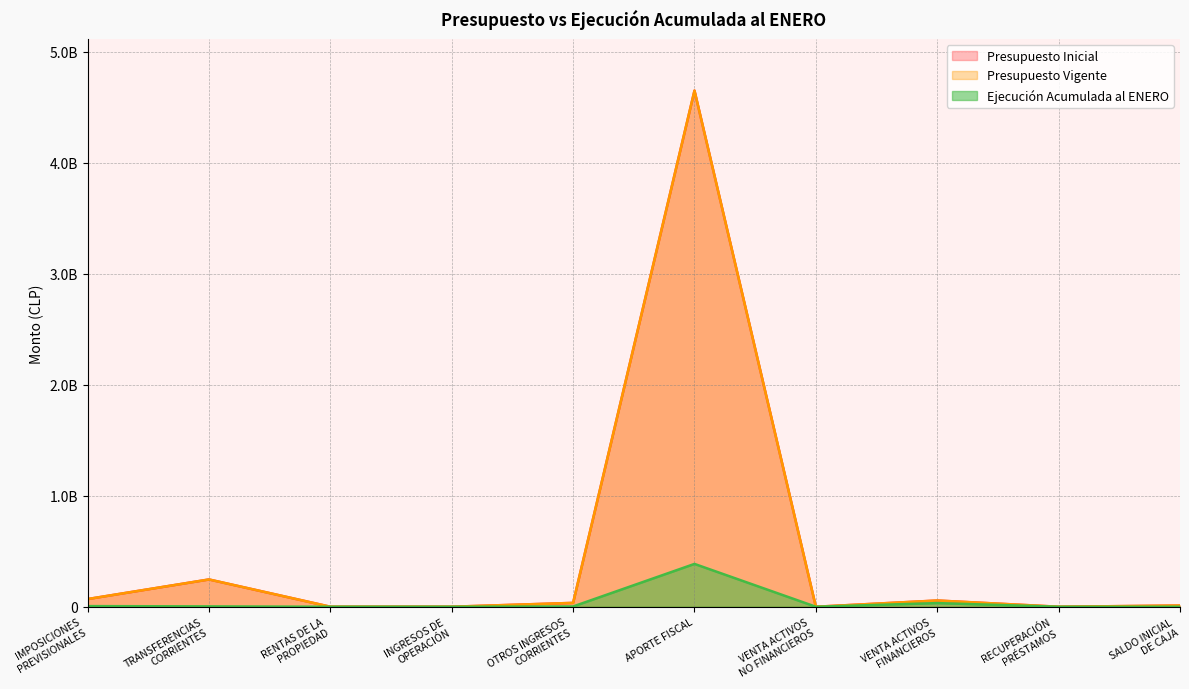

Reading left to right, what are all the values shown in this chart?

Presupuesto Inicial: IMPOSICIONES
PREVISIONALES=69344115	TRANSFERENCIAS
CORRIENTES=246040312	RENTAS DE LA
PROPIEDAD=172571	INGRESOS DE
OPERACIÓN=252692	OTROS INGRESOS
CORRIENTES=34854886	APORTE FISCAL=4651718129	VENTA ACTIVOS
NO FINANCIEROS=14356	VENTA ACTIVOS
FINANCIEROS=56248339	RECUPERACIÓN
PRÉSTAMOS=144082	SALDO INICIAL
DE CAJA=11000000
Presupuesto Vigente: IMPOSICIONES
PREVISIONALES=69344115	TRANSFERENCIAS
CORRIENTES=246040312	RENTAS DE LA
PROPIEDAD=172571	INGRESOS DE
OPERACIÓN=252692	OTROS INGRESOS
CORRIENTES=34854886	APORTE FISCAL=4651718129	VENTA ACTIVOS
NO FINANCIEROS=14356	VENTA ACTIVOS
FINANCIEROS=56248339	RECUPERACIÓN
PRÉSTAMOS=144082	SALDO INICIAL
DE CAJA=11000000
Ejecución Acumulada al ENERO: IMPOSICIONES
PREVISIONALES=5792098	TRANSFERENCIAS
CORRIENTES=3395176	RENTAS DE LA
PROPIEDAD=9453	INGRESOS DE
OPERACIÓN=35170	OTROS INGRESOS
CORRIENTES=2508486	APORTE FISCAL=386100000	VENTA ACTIVOS
NO FINANCIEROS=1772	VENTA ACTIVOS
FINANCIEROS=33039861	RECUPERACIÓN
PRÉSTAMOS=13094	SALDO INICIAL
DE CAJA=0